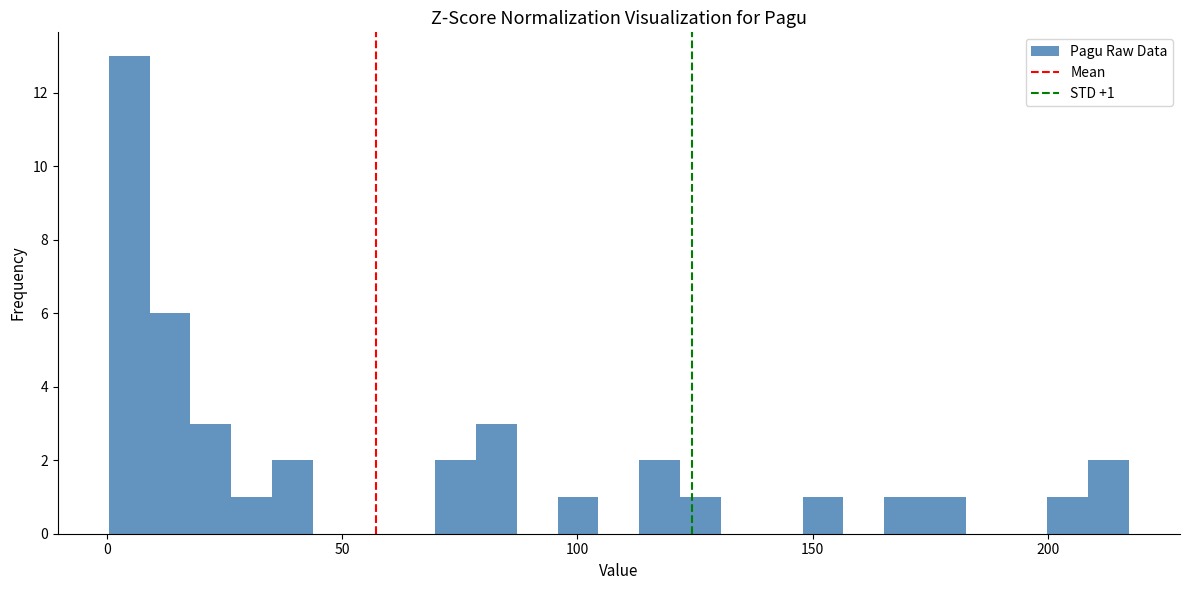

Around what value on the x-axis is the tallest bar? Give the approximate position of its centre, as read against the axis.

5